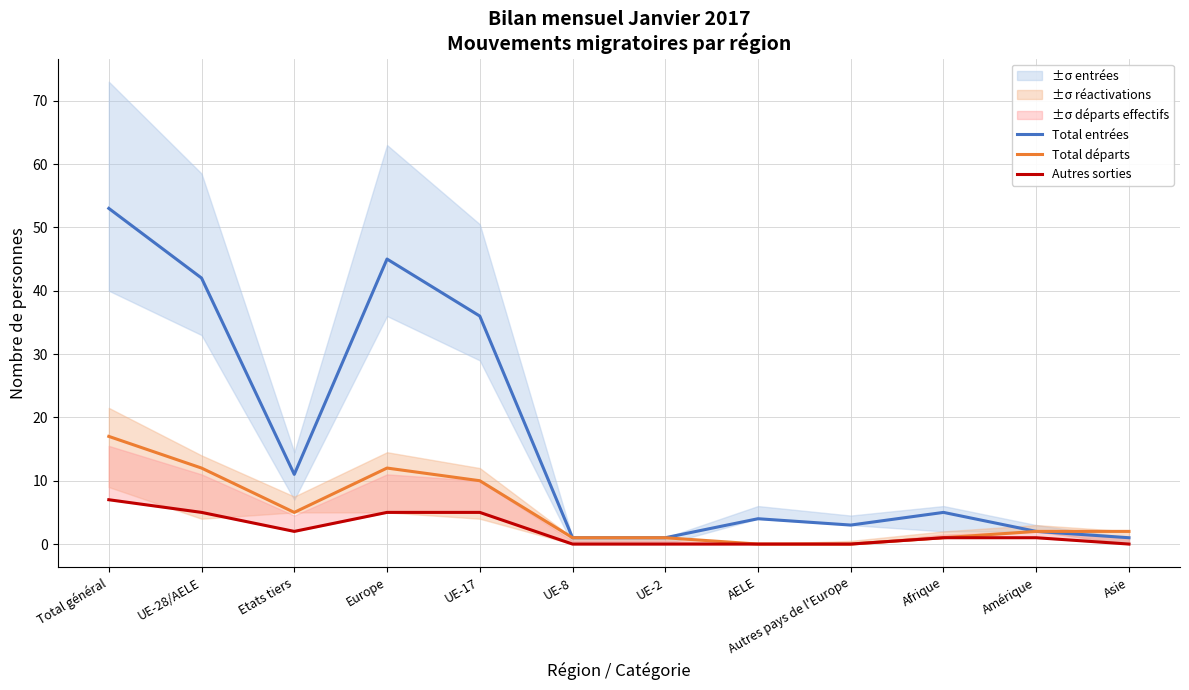

True or false: Total entrées has a value of 45 at Europe.

True